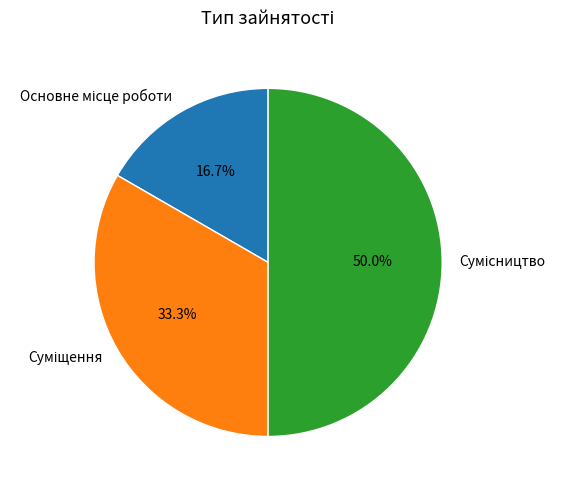

Count the number of slices in the pie.

3